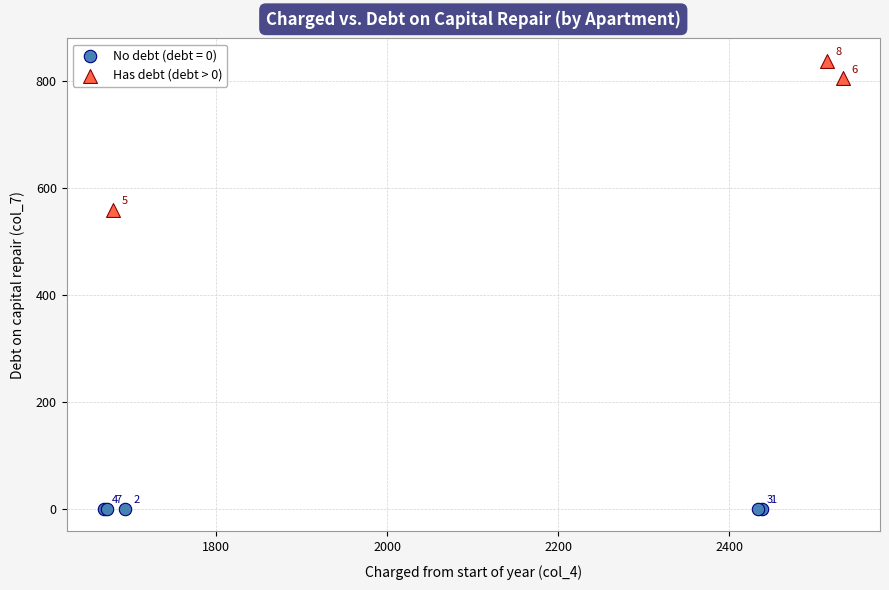

Which series reaches the maximum Y coordinate?

Has debt (debt > 0)